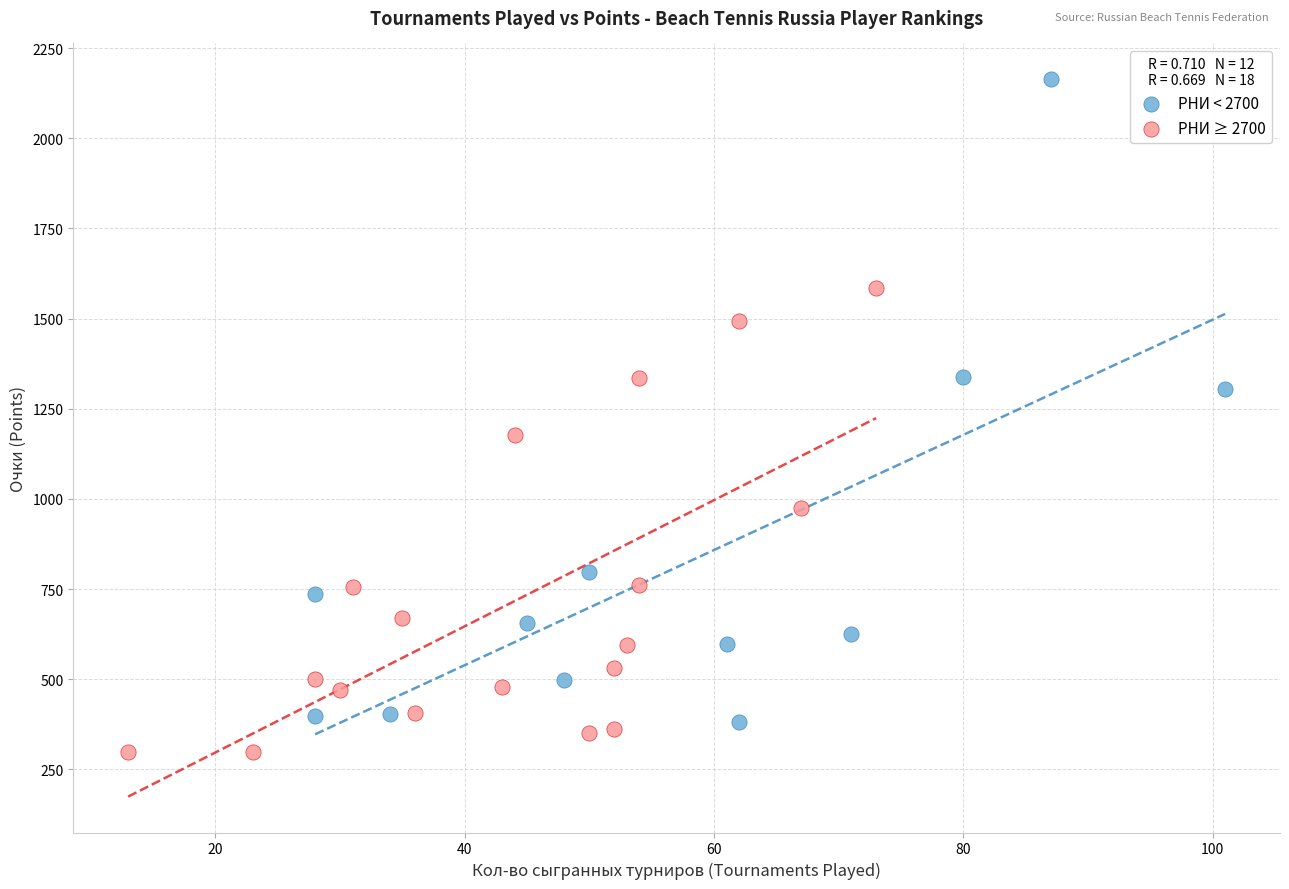

Which series contains the highest Y value?

РНИ < 2700